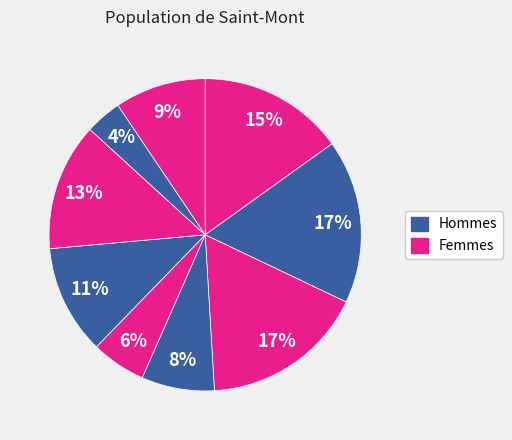

How many segments does this pie chart have?

9